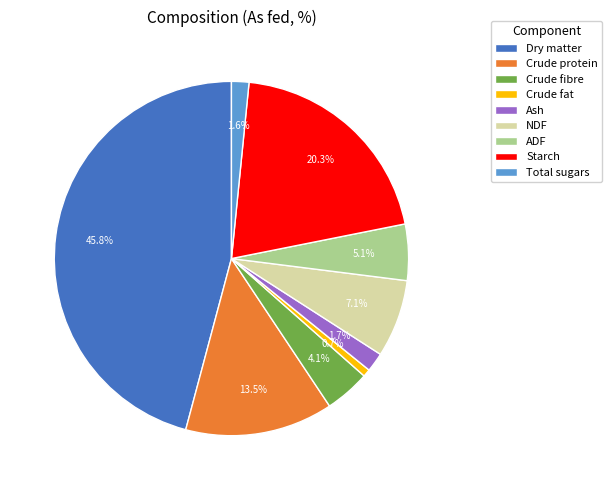

Between Crude protein and Total sugars, which is larger?

Crude protein